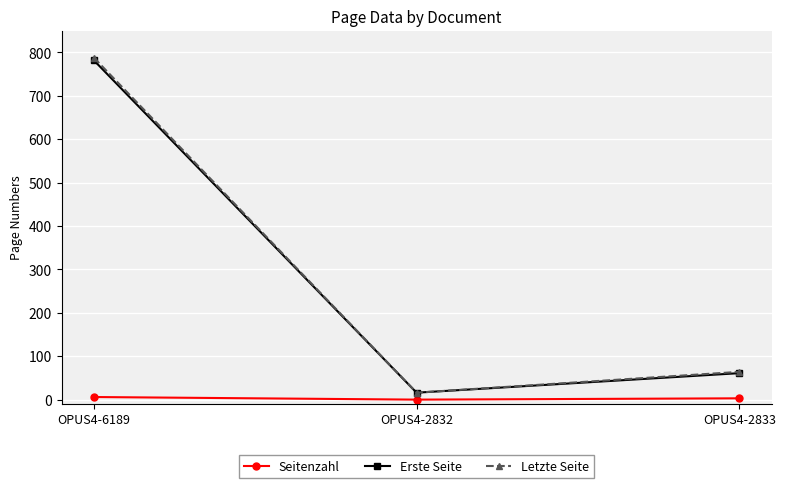

Does the chart display data point markers on the line(s)?

Yes